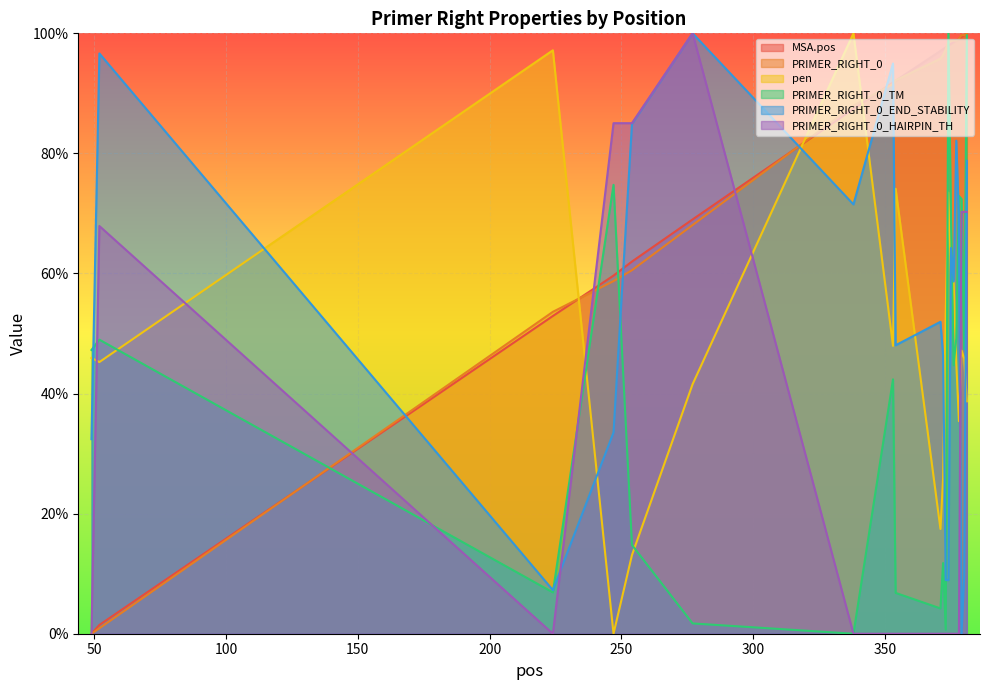

At which label does PRIMER_RIGHT_0_END_STABILITY first exceed 58?

52